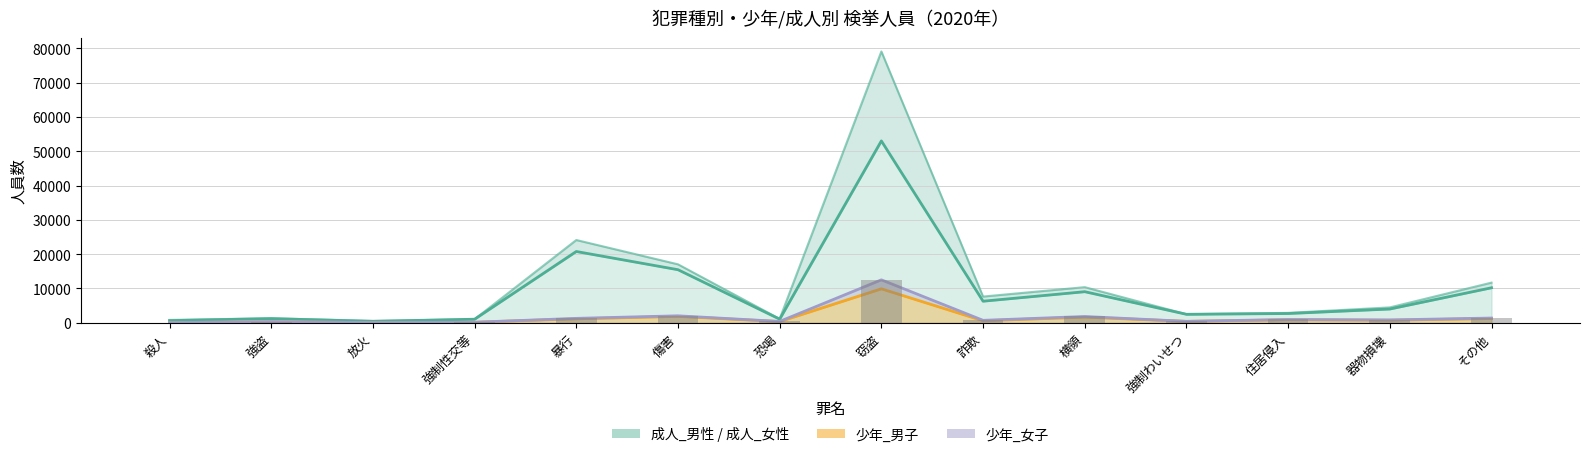

Rank the categories by 成人_男性 value from highest to lowest.

窃盗, 暴行, 傷害, その他, 横領, 詐欺, 器物損壊, 住居侵入, 強制わいせつ, 強盗, 恐喝, 強制性交等, 殺人, 放火